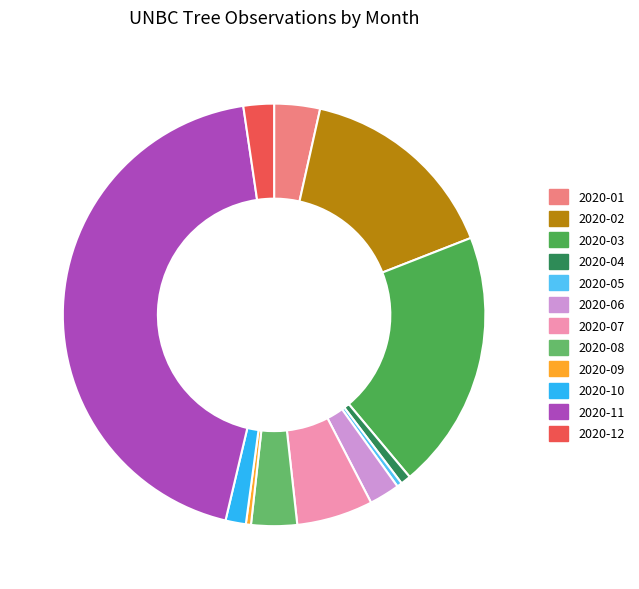

How many segments does this pie chart have?

12